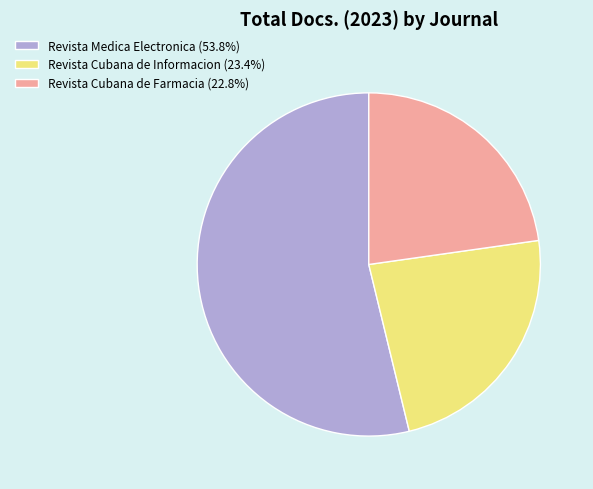

Count the number of slices in the pie.

3